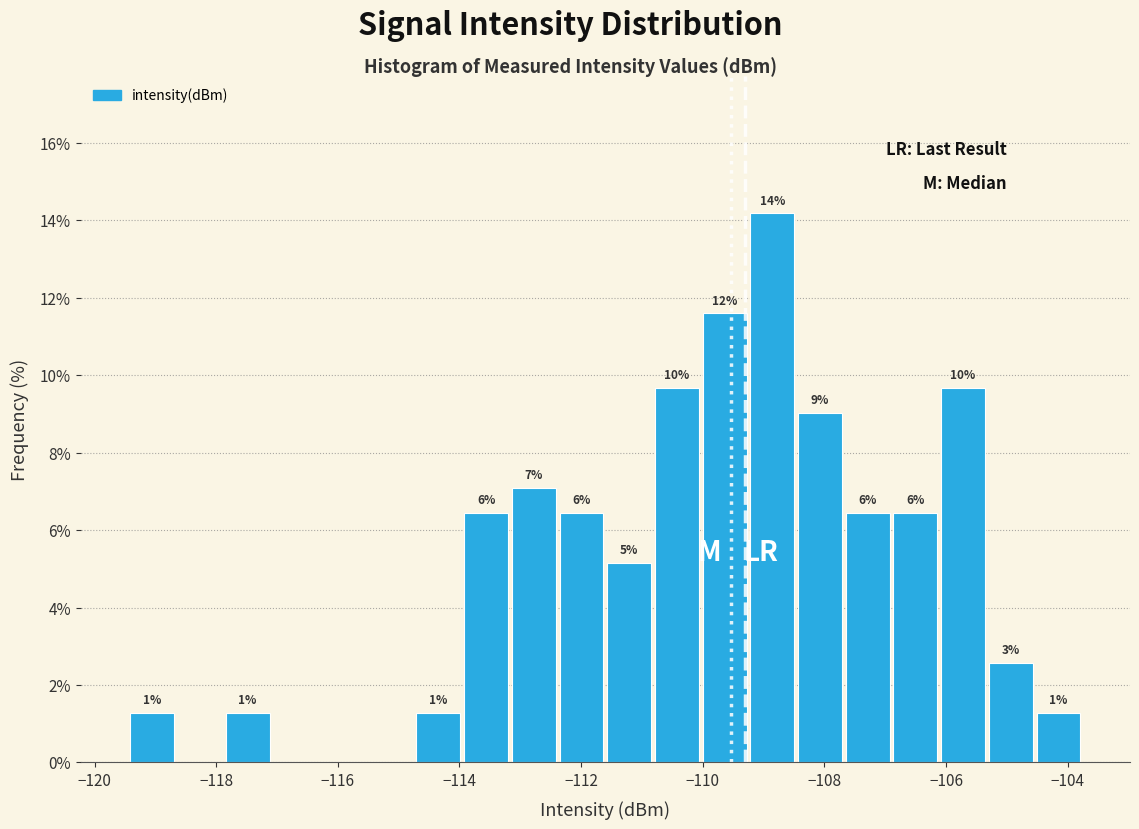

Read against the x-axis, roughly where is the centre of the tallest bar?

-108.8